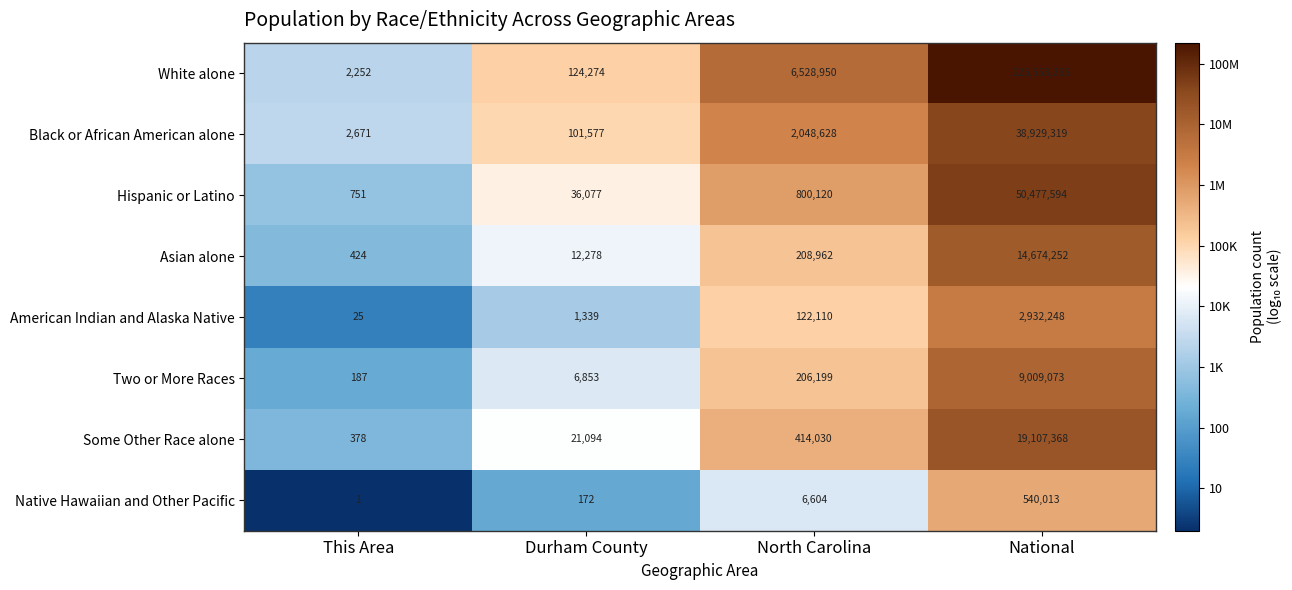

The value of Two or More Races at National is 9009073. True or false?

True